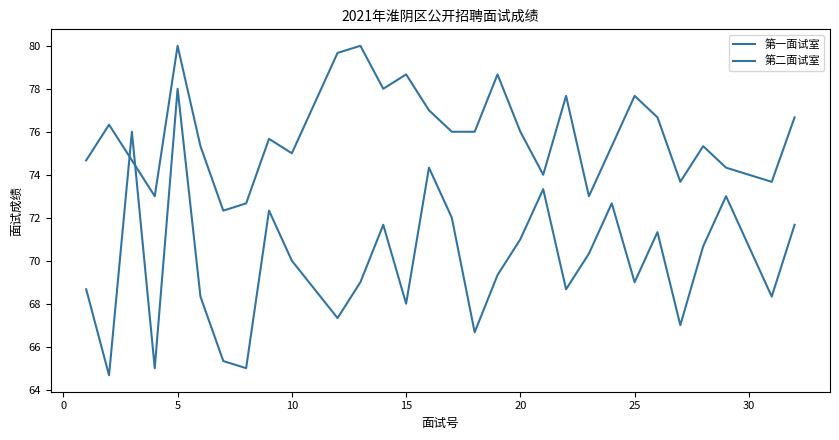

How many series are shown in this chart?

2